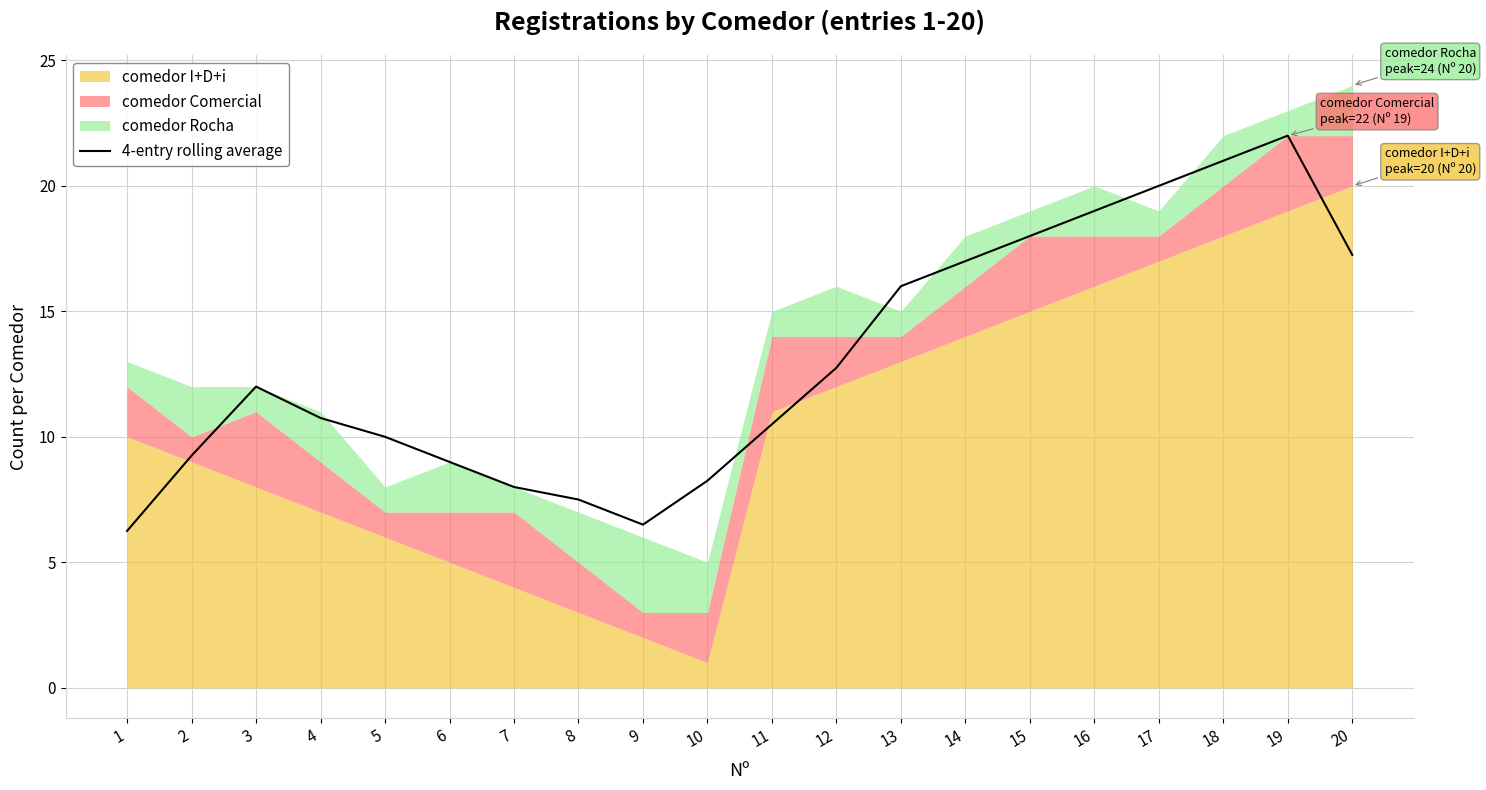

What is the difference between the values at 4 and 17?

9.2